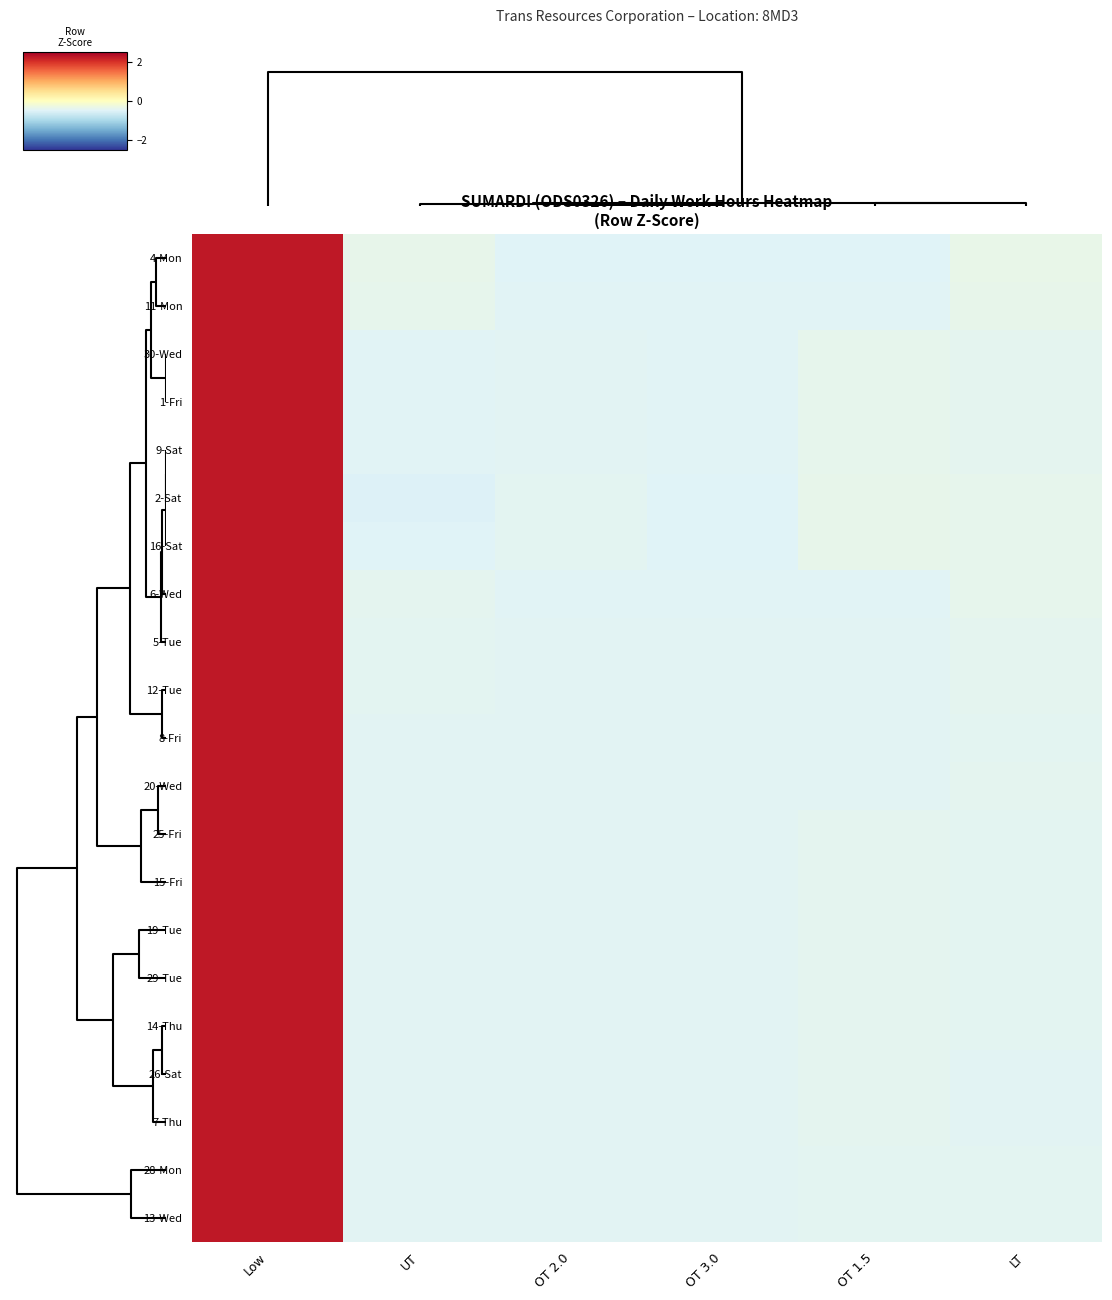

How many categories are shown in the chart?

6